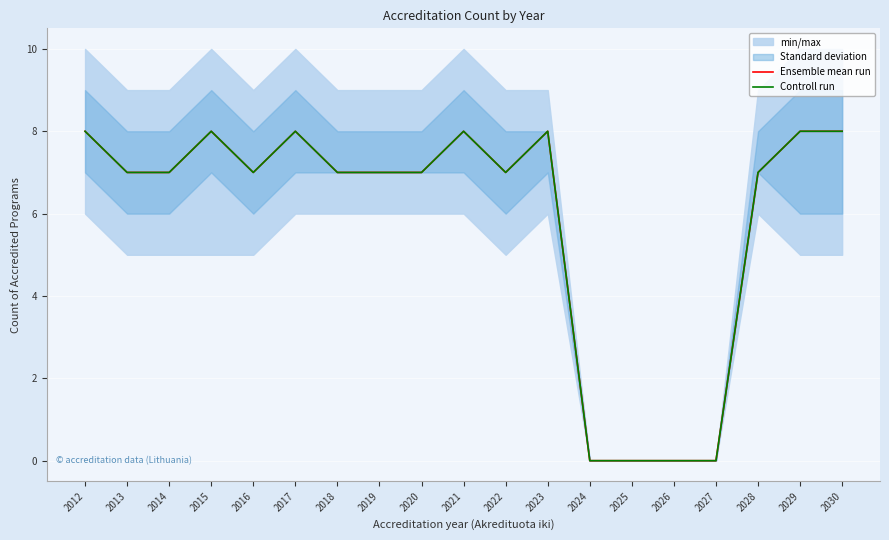

Rank the categories by Controll run value from lowest to highest.

2024, 2025, 2026, 2027, 2013, 2014, 2016, 2018, 2019, 2020, 2022, 2028, 2012, 2015, 2017, 2021, 2023, 2029, 2030